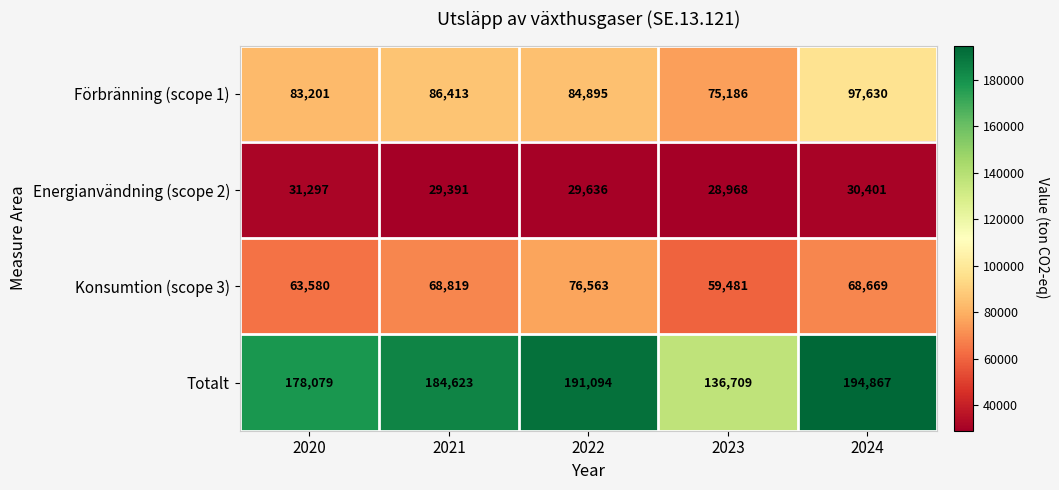

Which series has the widest spread of values?

Totalt